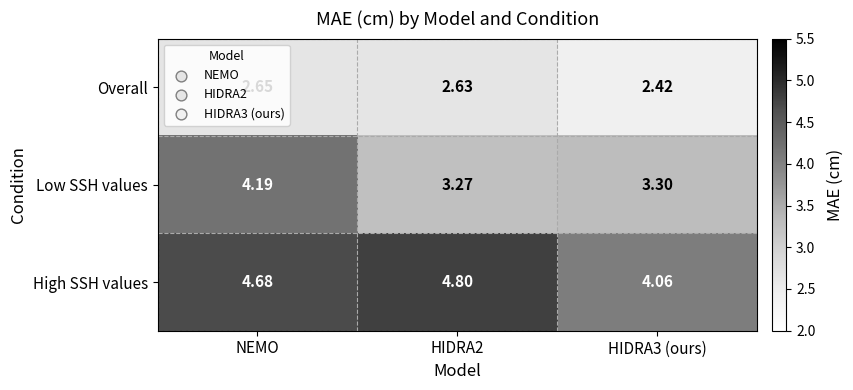

At which category is the sum across all series the highest?

NEMO